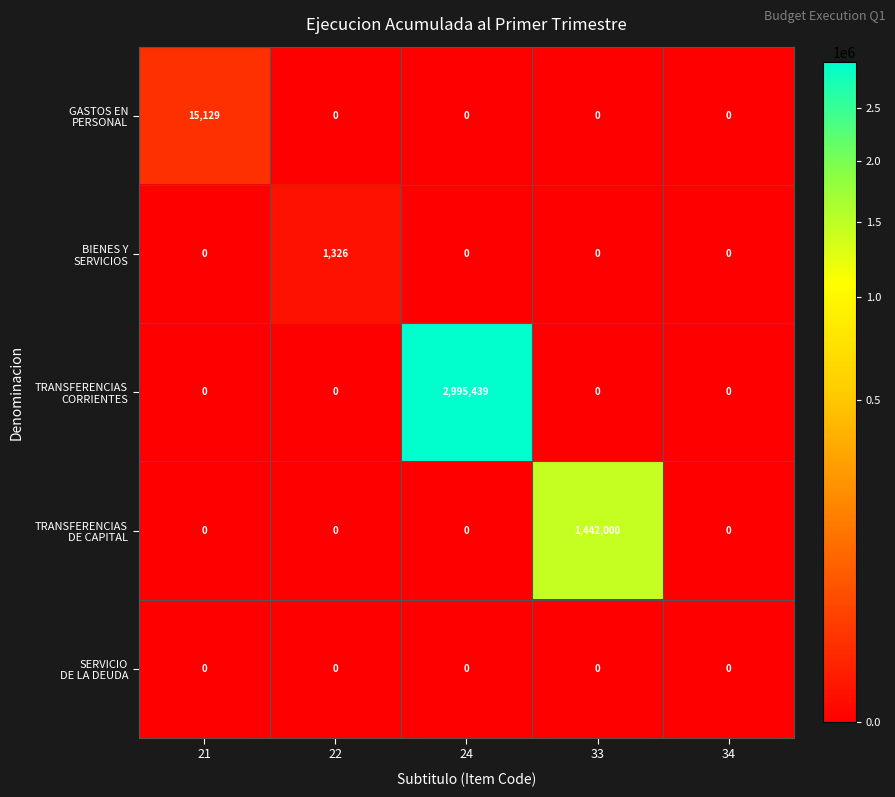

What is the greatest value displayed?

2995439